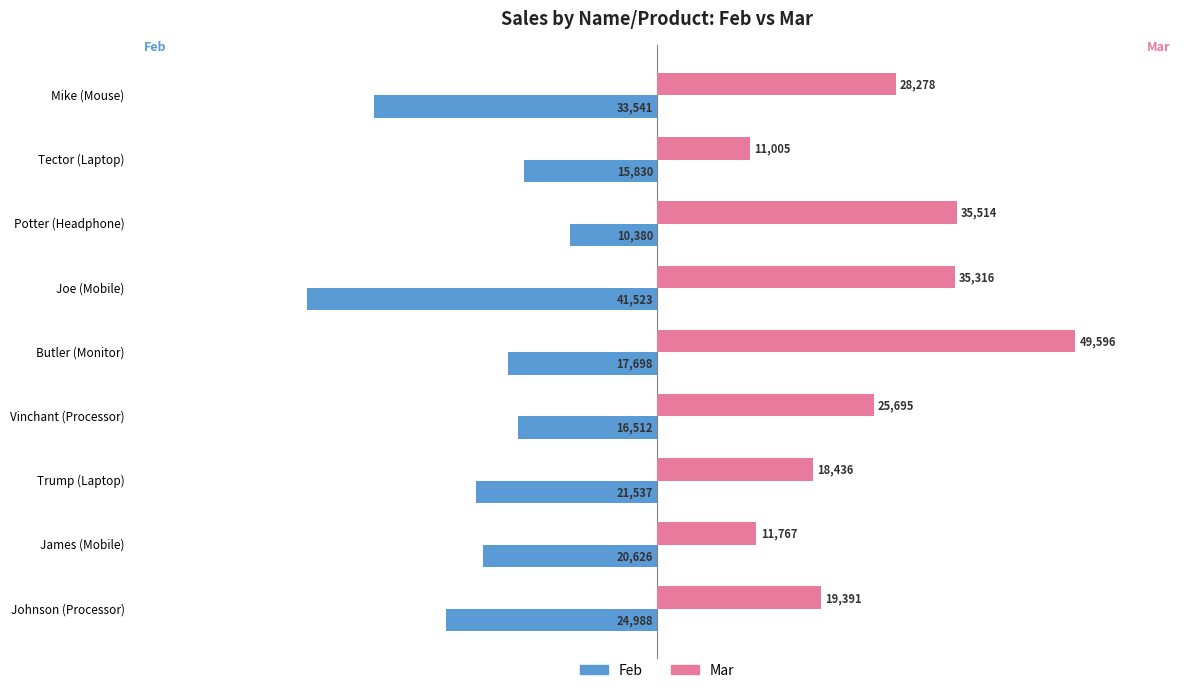

How many data points in Mar are less than 25695?

4